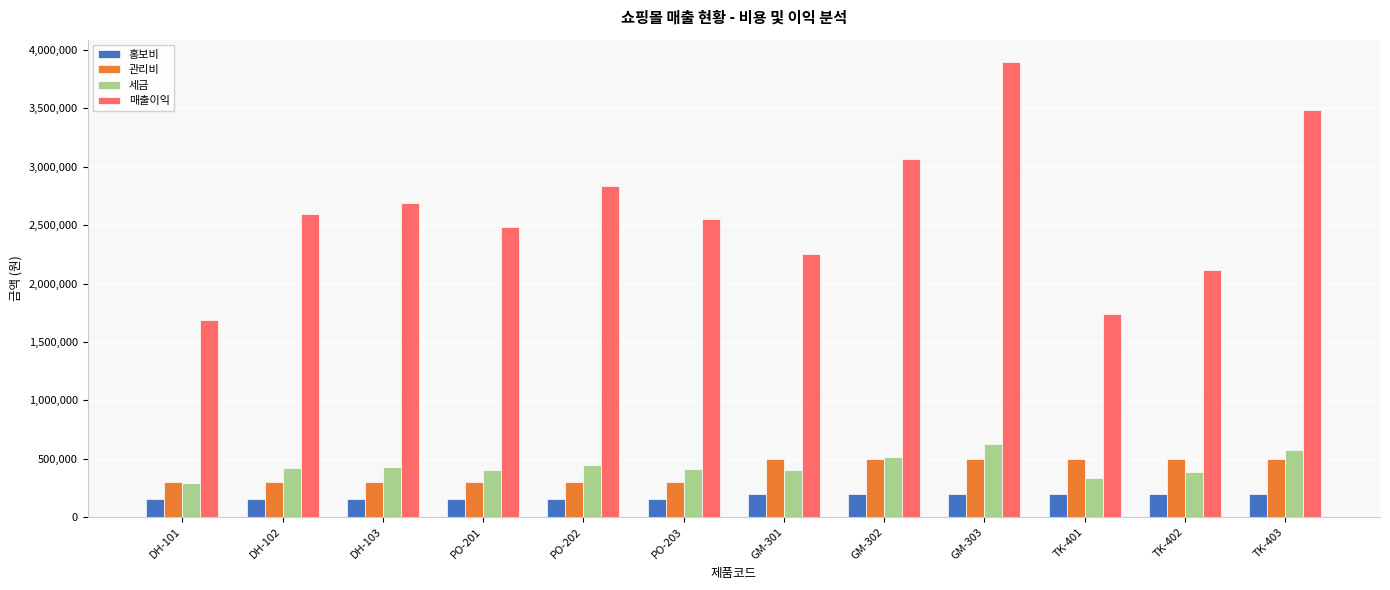

What is the label of the 1st bar from the right?

TK-403